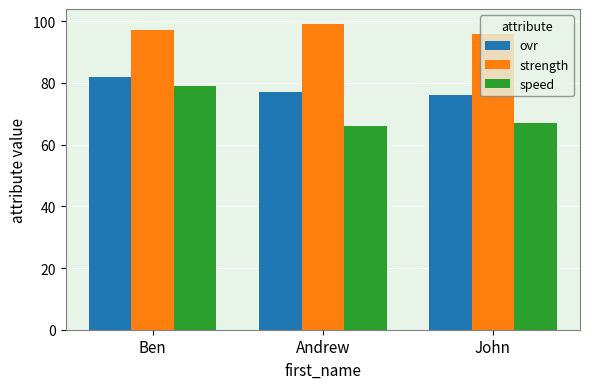

What is the label of the 2nd bar from the left?

Andrew